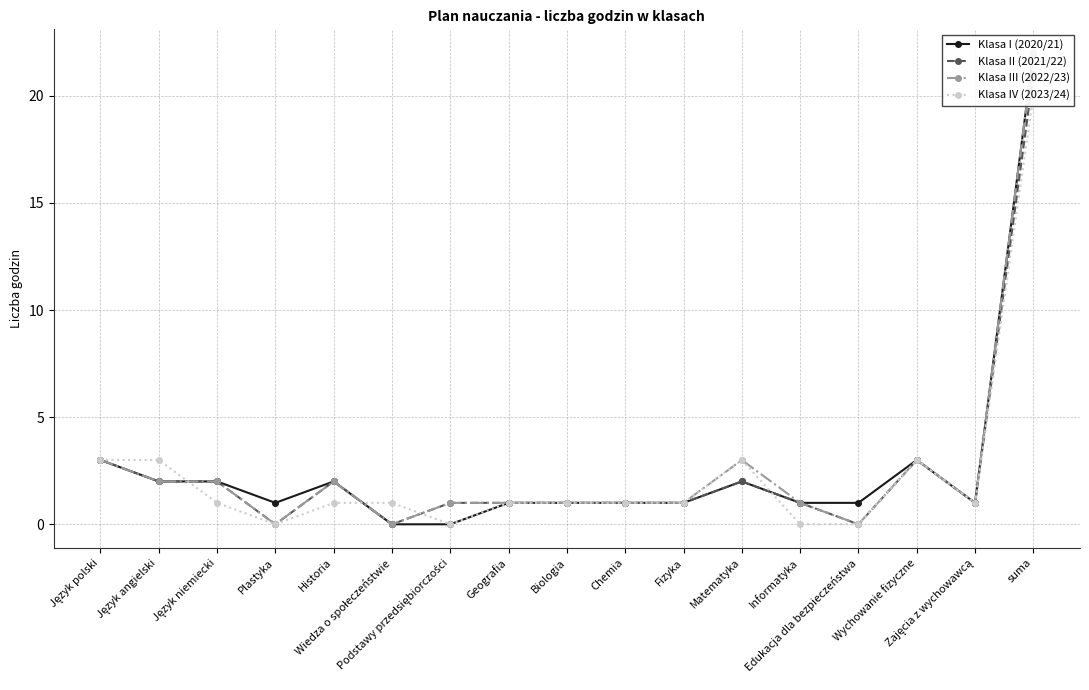

How many lines are shown in the chart?

4